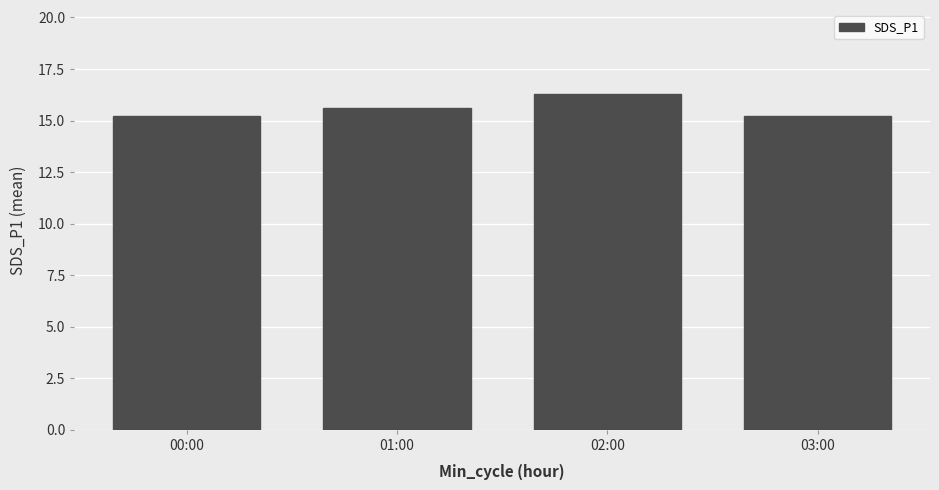

Reading left to right, list all the values displayed in this chart.

15.2	15.6	16.3	15.2